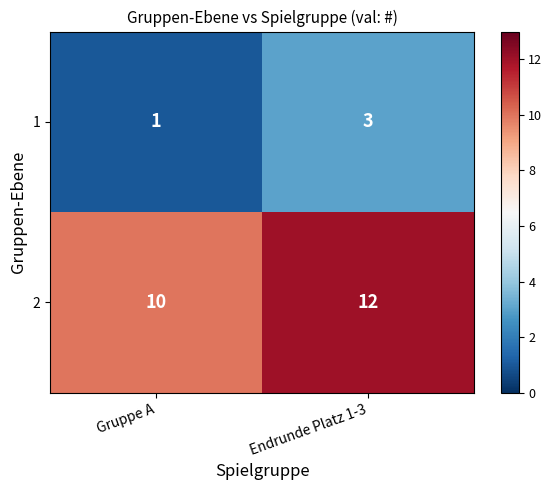

At which category does the chart reach its minimum across all series?

Gruppe A